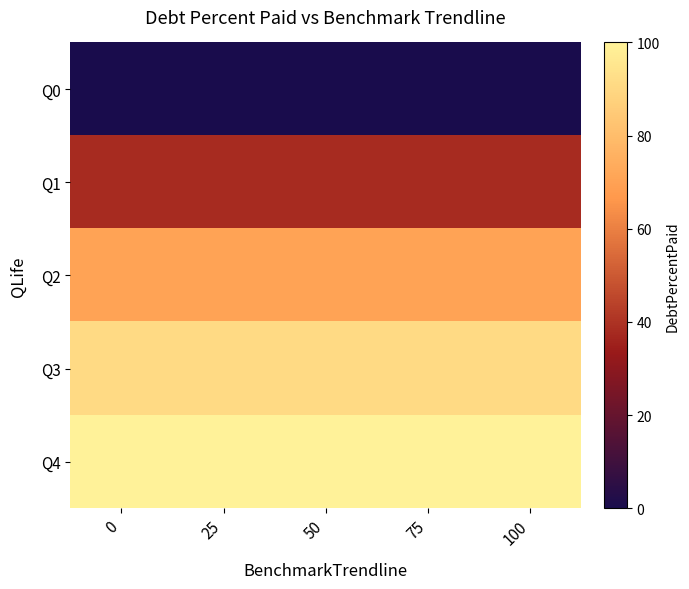

Rank the series by their maximum value, from lowest to highest.

Q0, Q1, Q2, Q3, Q4